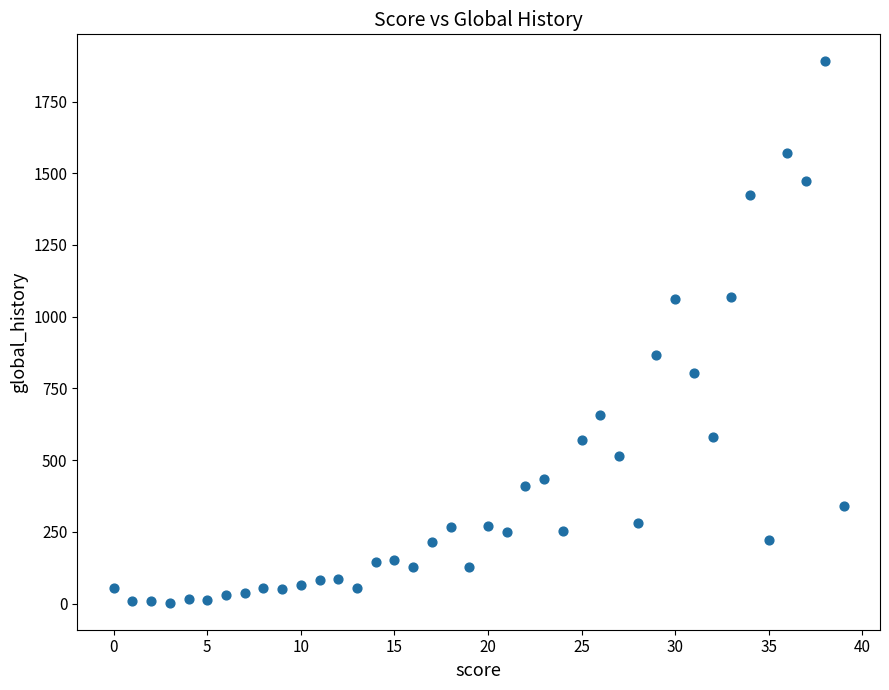

What Y value in the scatter plot is closest to 946?

868